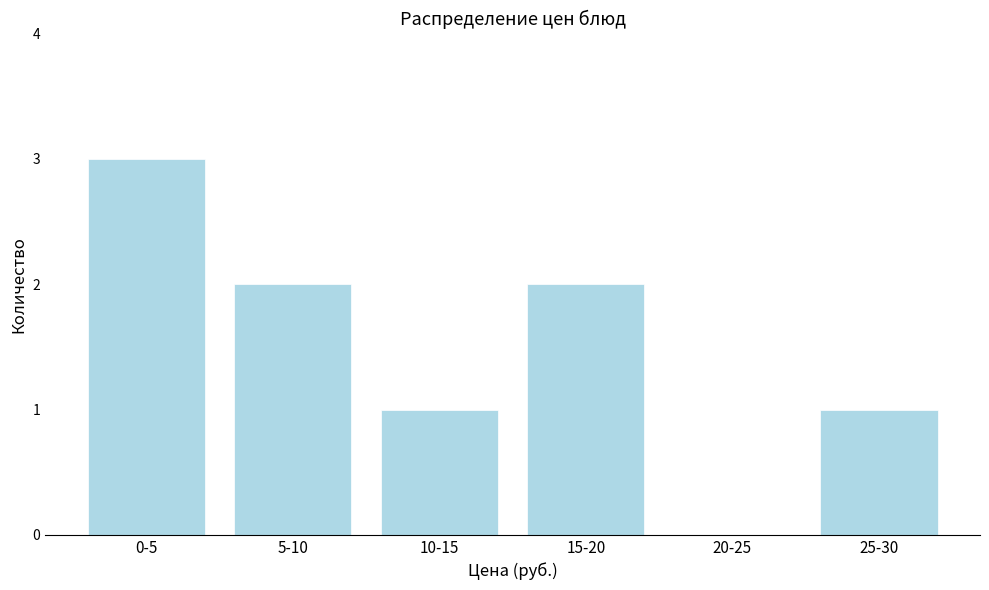

Reading left to right, transcribe all the data shown in this chart.

0-5=3	5-10=2	10-15=1	15-20=2	20-25=0	25-30=1